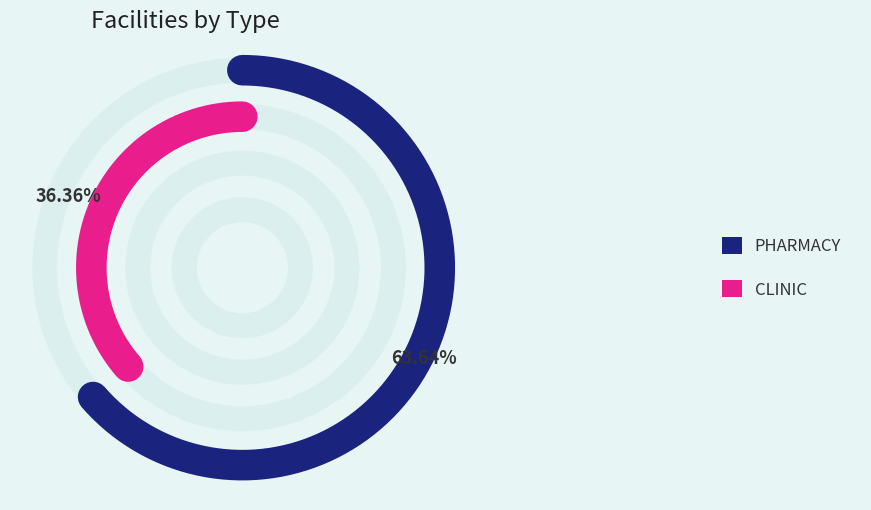

To the nearest percent, what percentage of the pie is PHARMACY?

64%